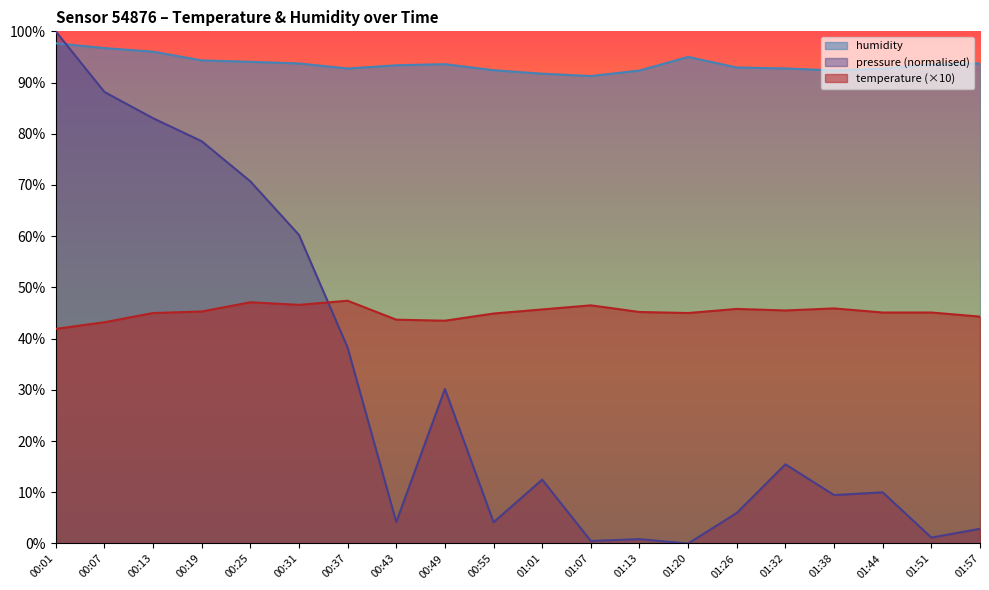

True or false: temperature has more than 2 interior local peaks.

True